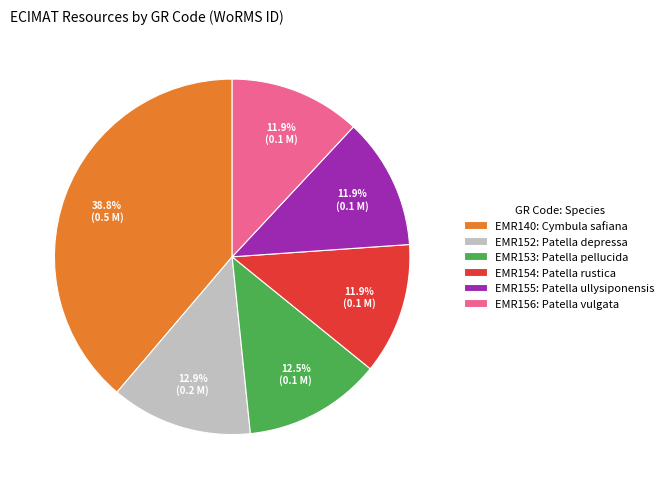

Is it true that EMR152 is 13% of the pie?

True